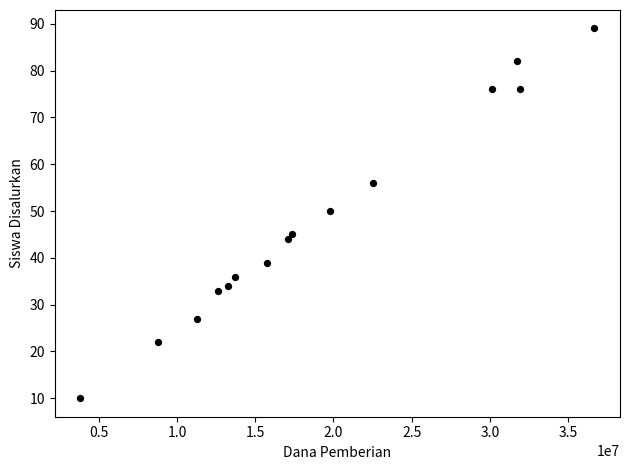

What is the range of X values (max minus min)?

32850000